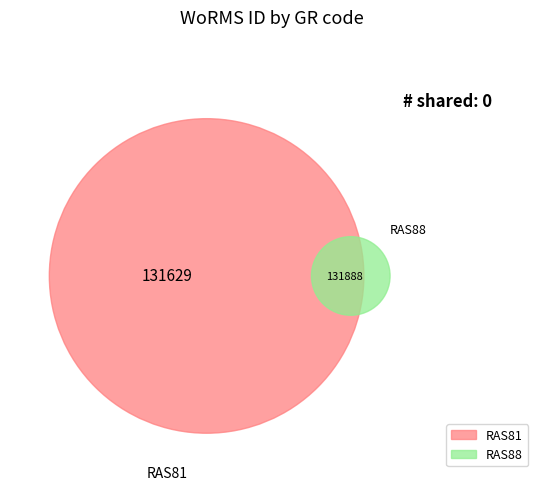

To the nearest percent, what portion does RAS88 represent?

50%